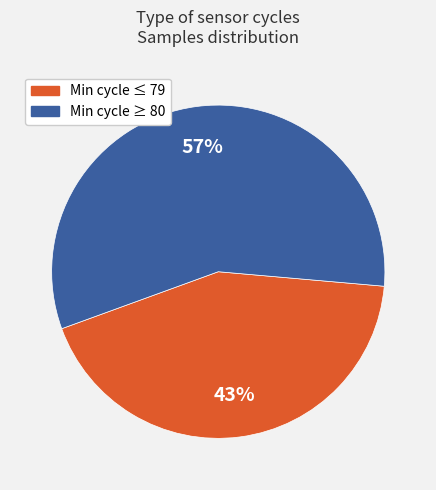

To the nearest percent, what is the average slice percentage?

50%